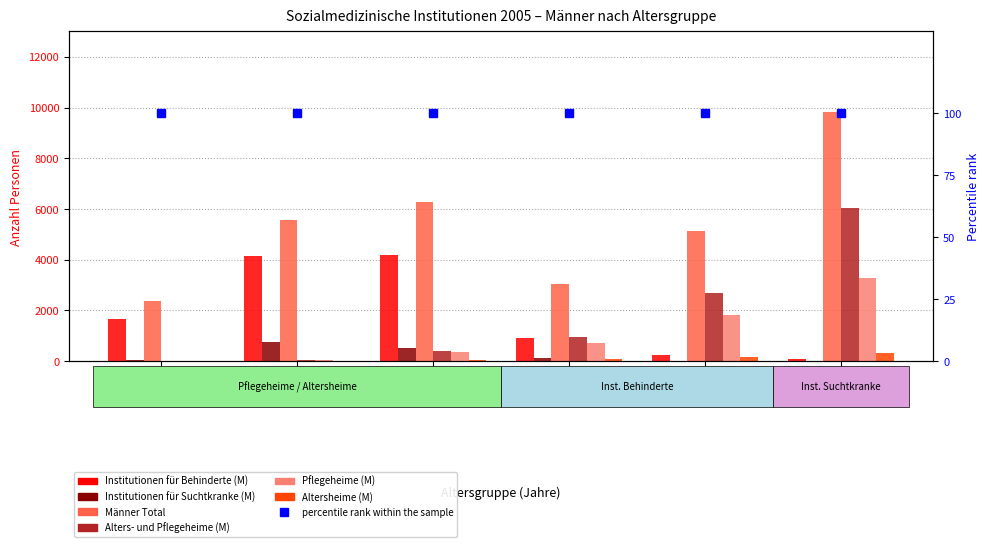

List the series in order of their peak value, lowest first.

Altersheime (M), Institutionen für Suchtkranke (M), Pflegeheime (M), Institutionen für Behinderte (M), Alters- und Pflegeheime (M), Männer Total